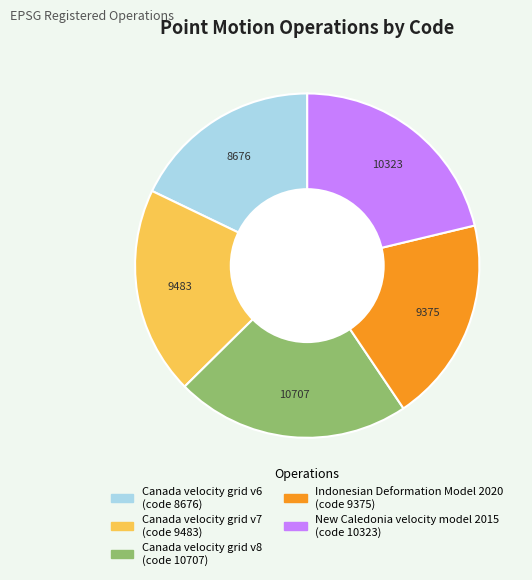

Count the number of slices in the pie.

5